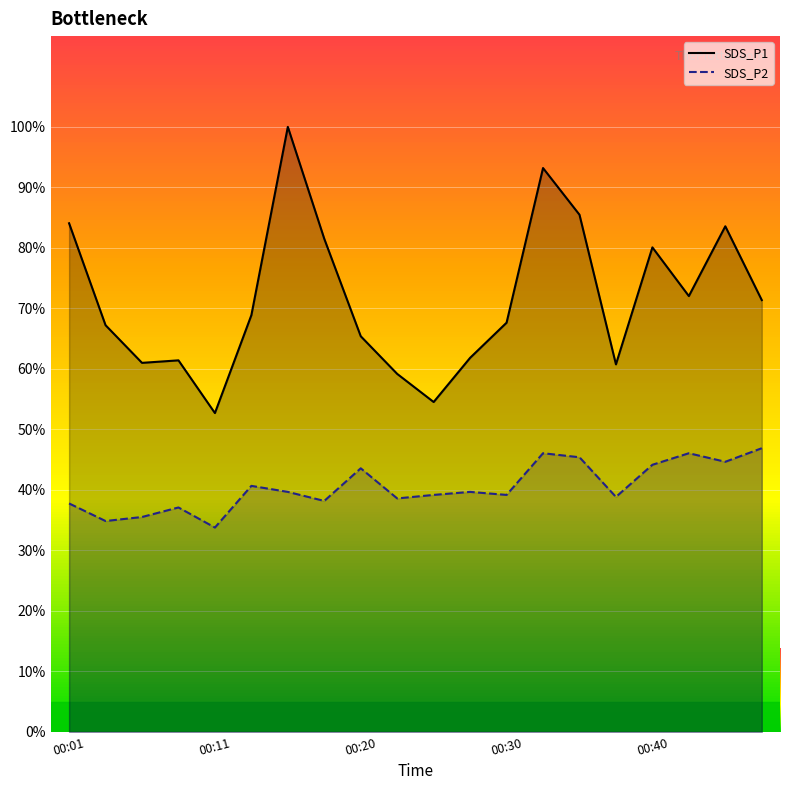

What is the maximum value for SDS_P2?

46.9